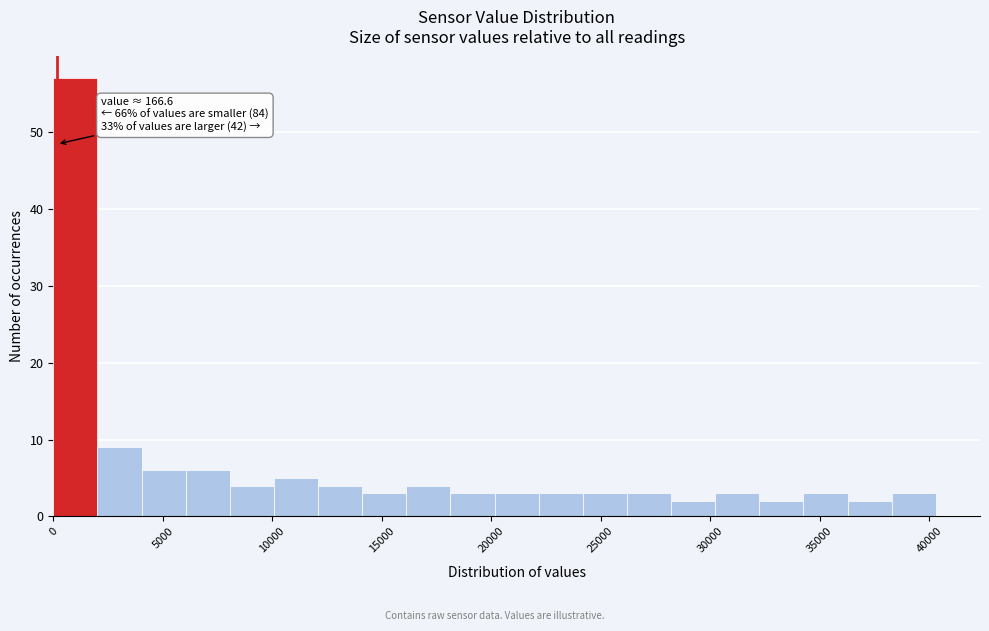

Over which range of the x-axis is the bar tallest?

0 to 2000